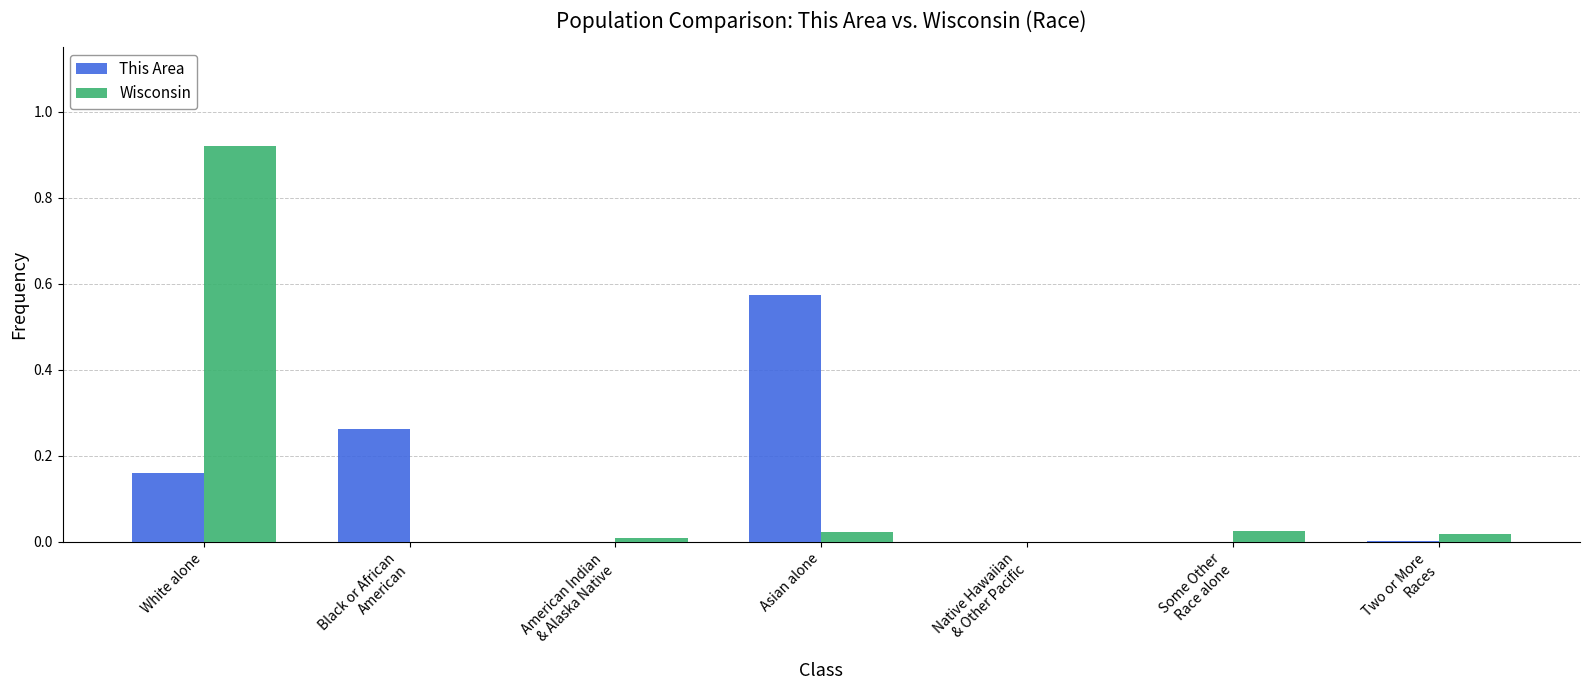

At which label does This Area reach its peak?

Asian alone